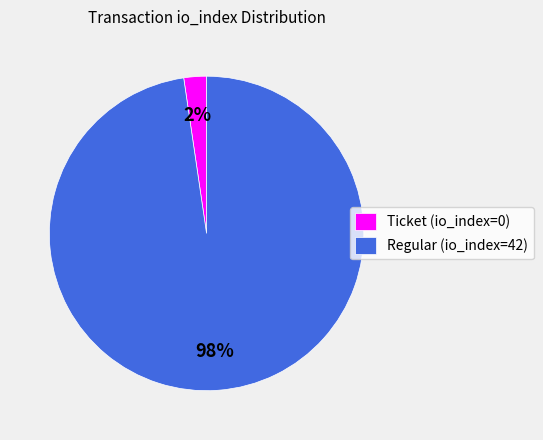

To the nearest percent, what portion does Regular (io_index=42) represent?

98%